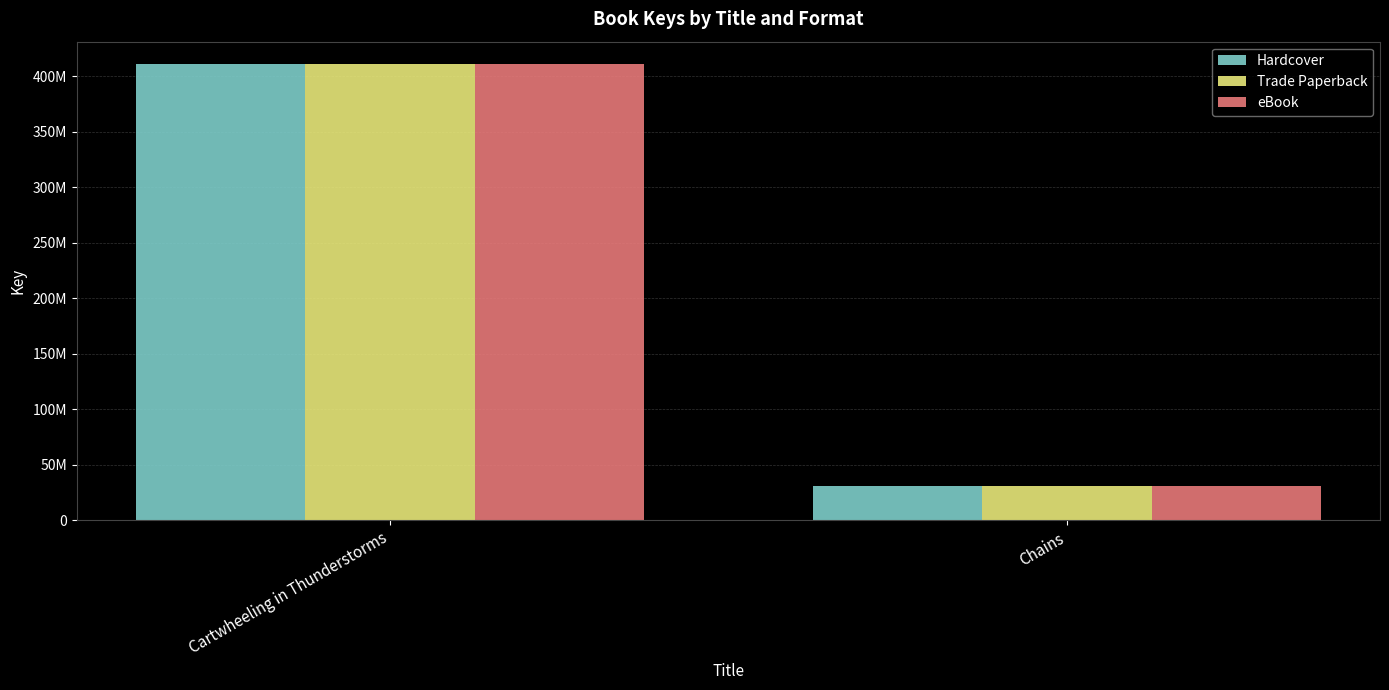

Which category has the lowest value across all series?

Chains